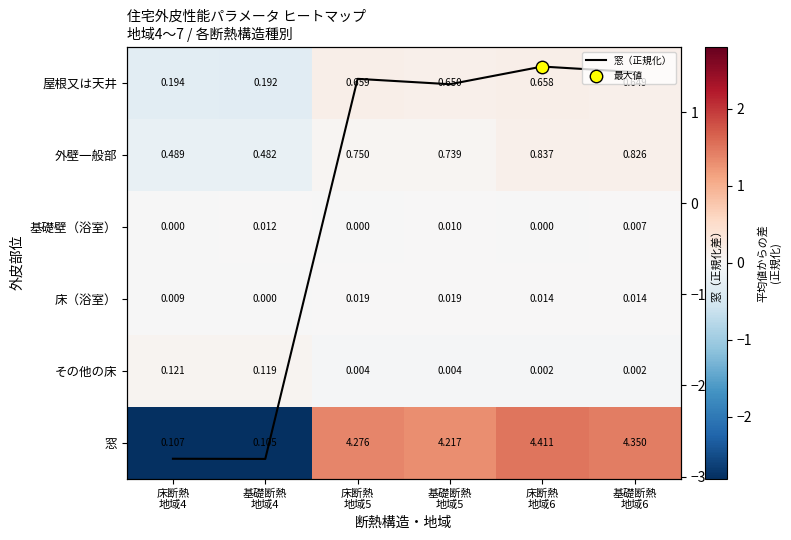

Which category has the lowest value in the 屋根又は天井 series?

基礎断熱 地域4